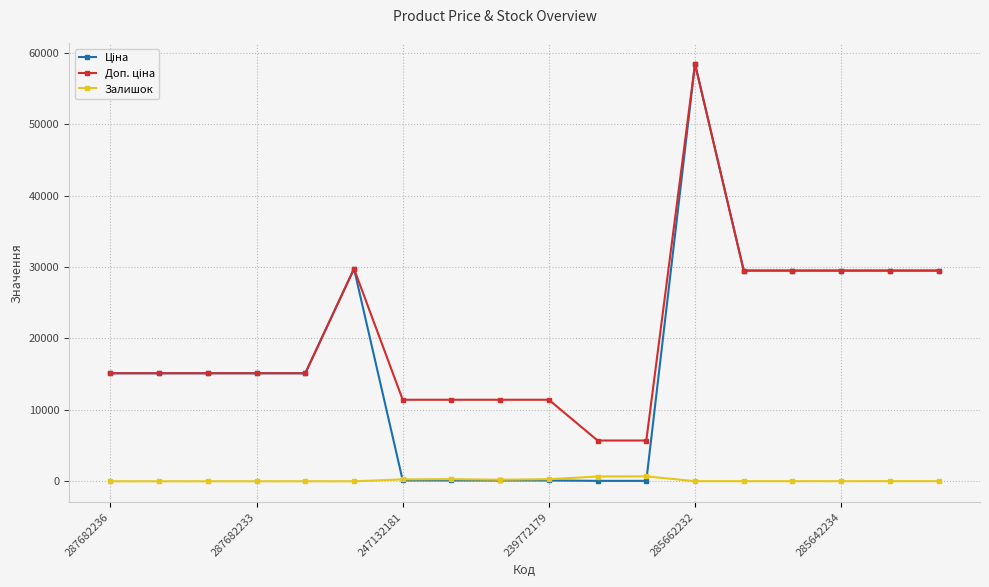

What is the maximum value shown in the chart?

58426.5